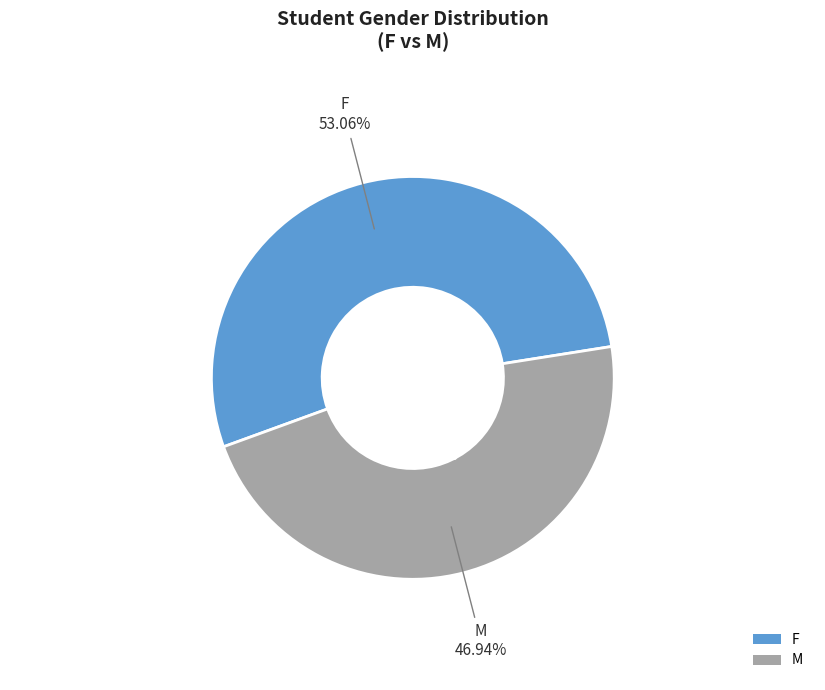

Which slice represents more than half of the pie?

F